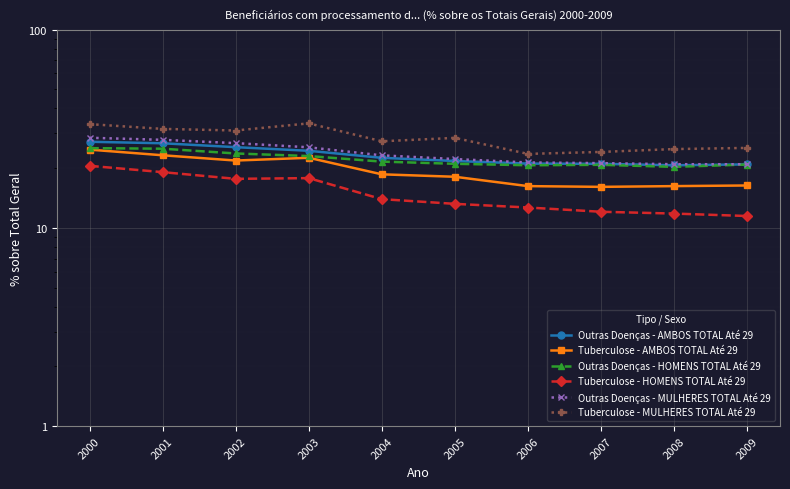

What is the total value across all series at 2001?

153.4